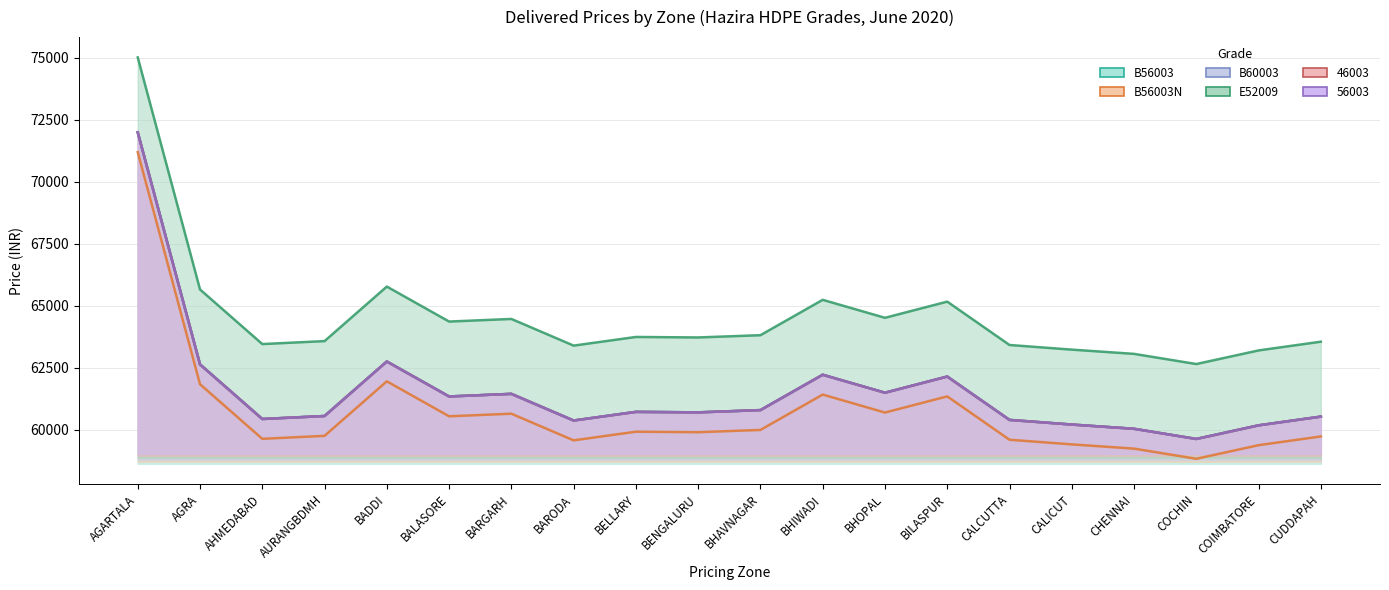

Does the chart display data point markers on the line(s)?

No